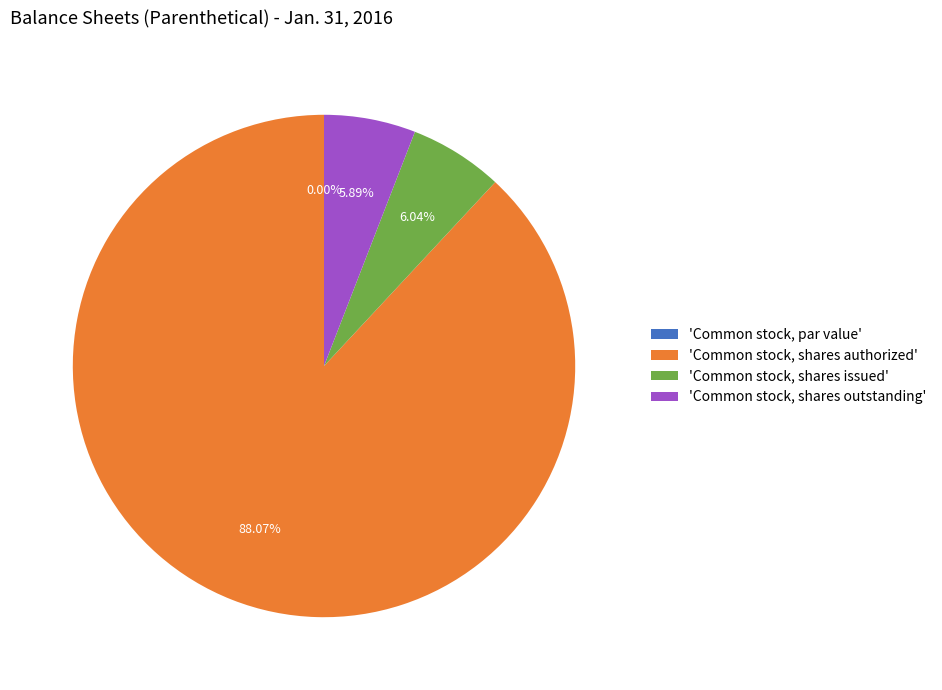

Which category has the smallest portion of the pie?

Common stock, par value